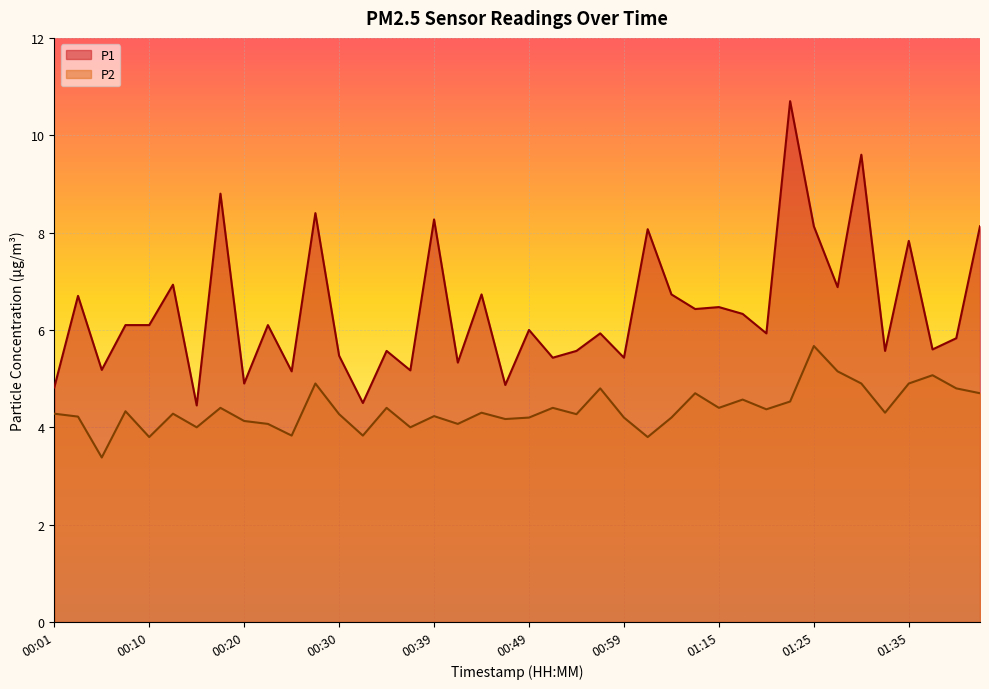

What is the sum of all P1 values?

256.1